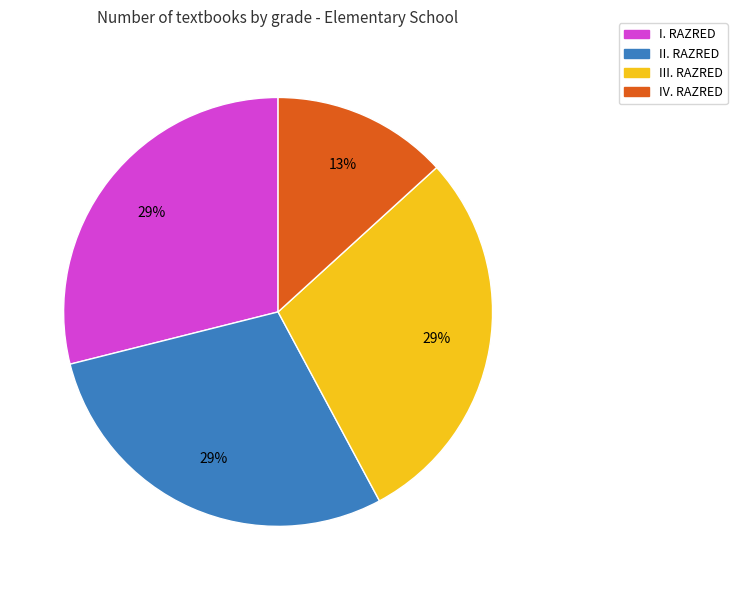

To the nearest percent, what is the difference between the largest and smallest slice percentages?

16%